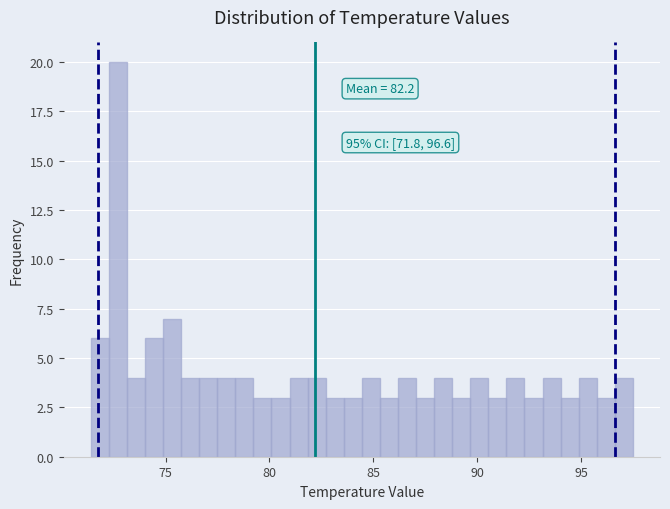

Around what value on the x-axis is the tallest bar? Give the approximate position of its centre, as read against the axis.

72.5